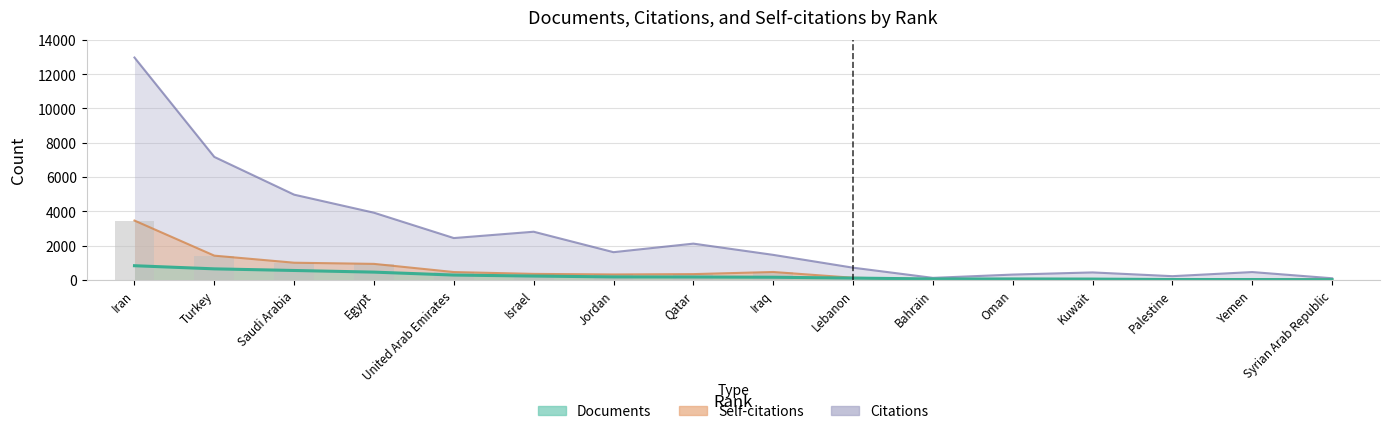

Which series has the largest range (max minus min)?

Citations